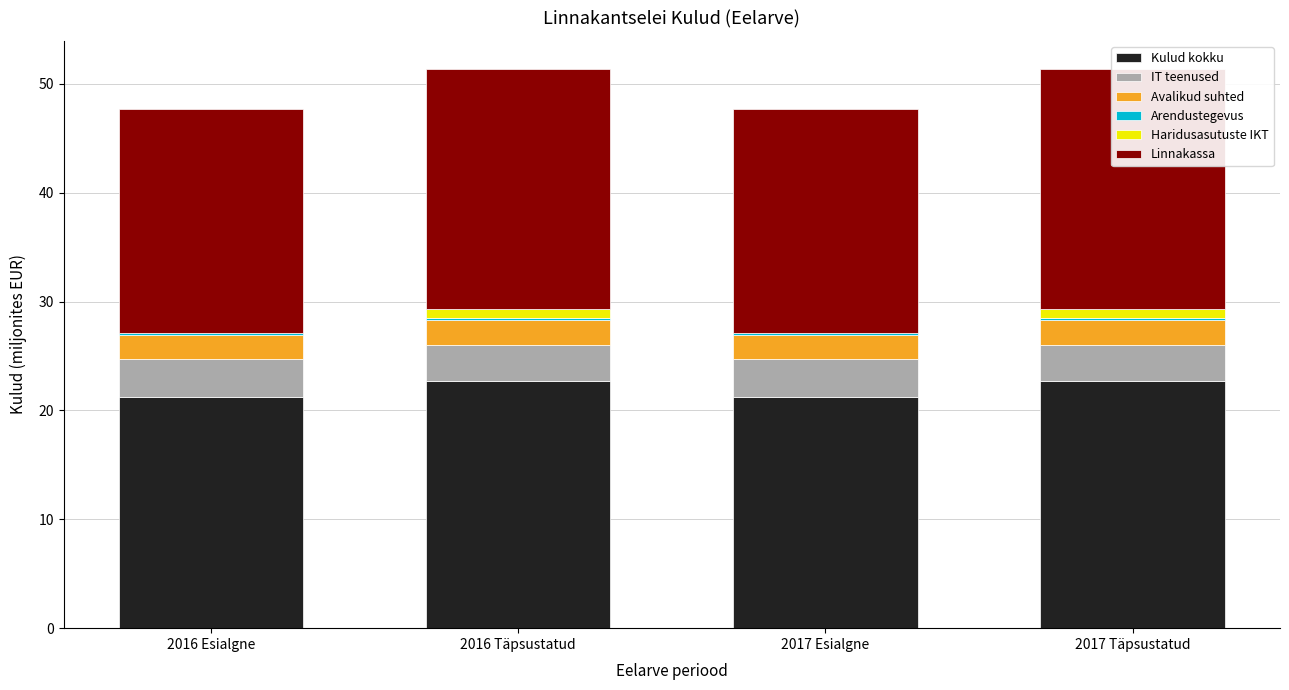

Which series has the largest total across all categories?

Kulud kokku